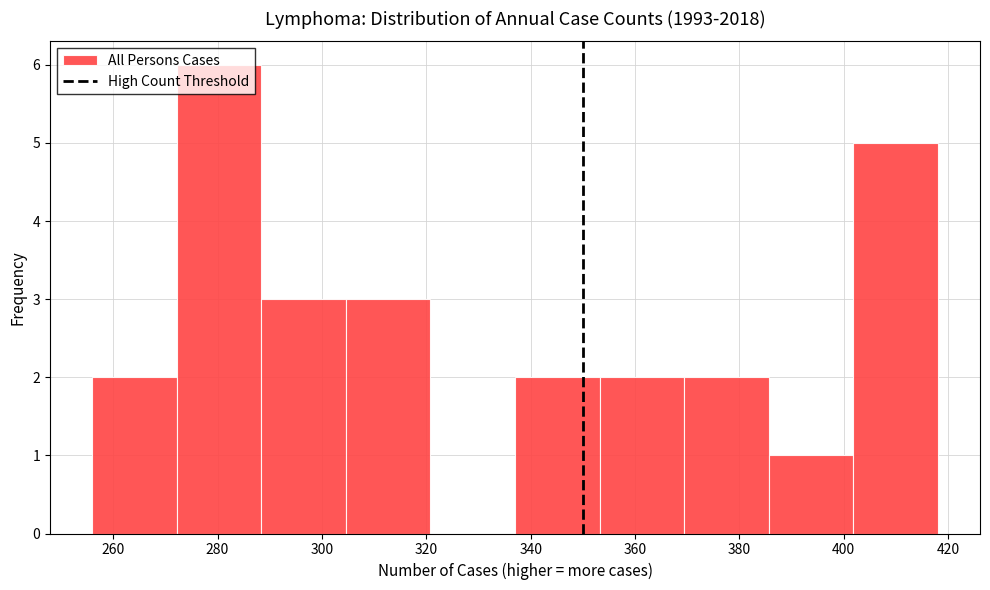

Reading left to right, list every bar in this chart as the range it spans on the x-axis followed by its height. Neither the bar edges nor the heights are printed on the chart, so give them approximately, as read against the axes.

256.0 to 272.2: 2
272.2 to 288.4: 6
288.4 to 304.6: 3
304.6 to 320.8: 3
320.8 to 337.0: 0
337.0 to 353.2: 2
353.2 to 369.4: 2
369.4 to 385.6: 2
385.6 to 401.8: 1
401.8 to 418.0: 5